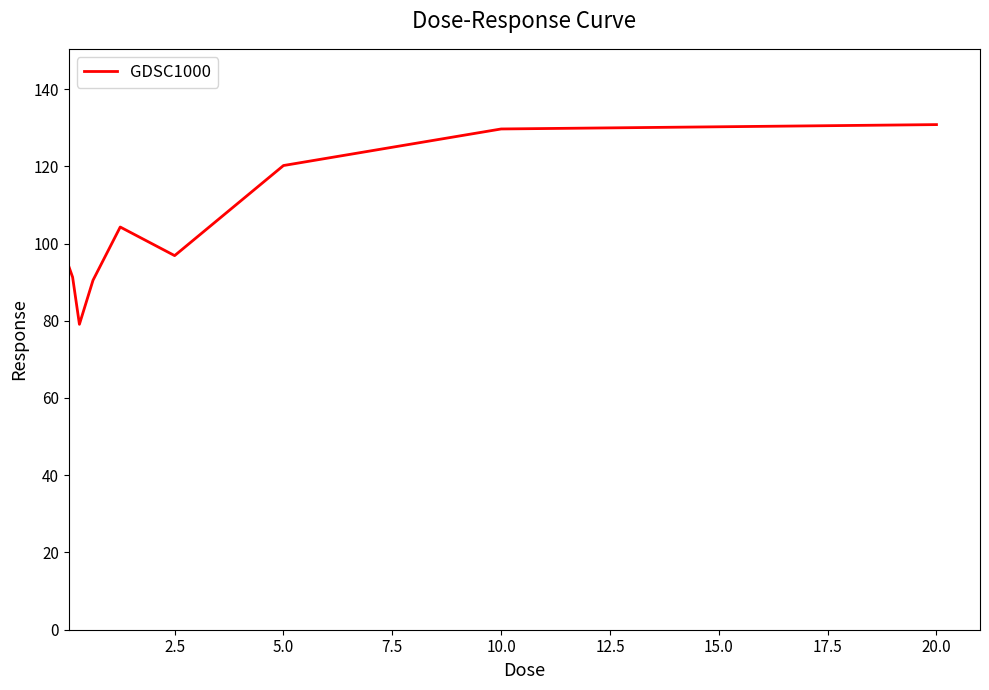

What is the greatest value displayed?

130.8